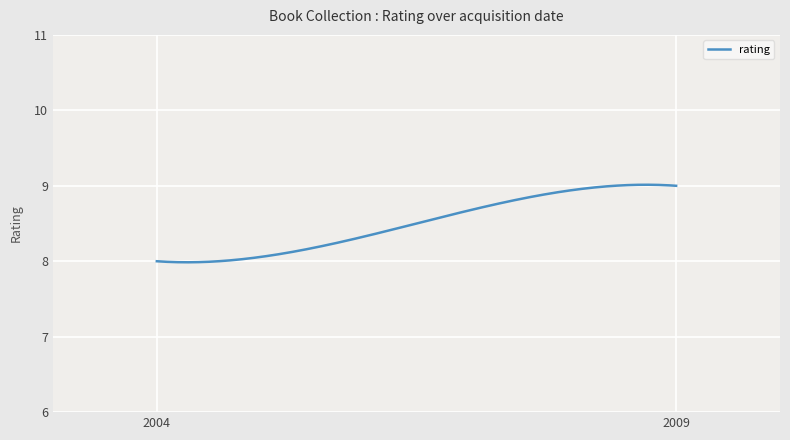

What is the difference between the maximum and minimum values?

1.0